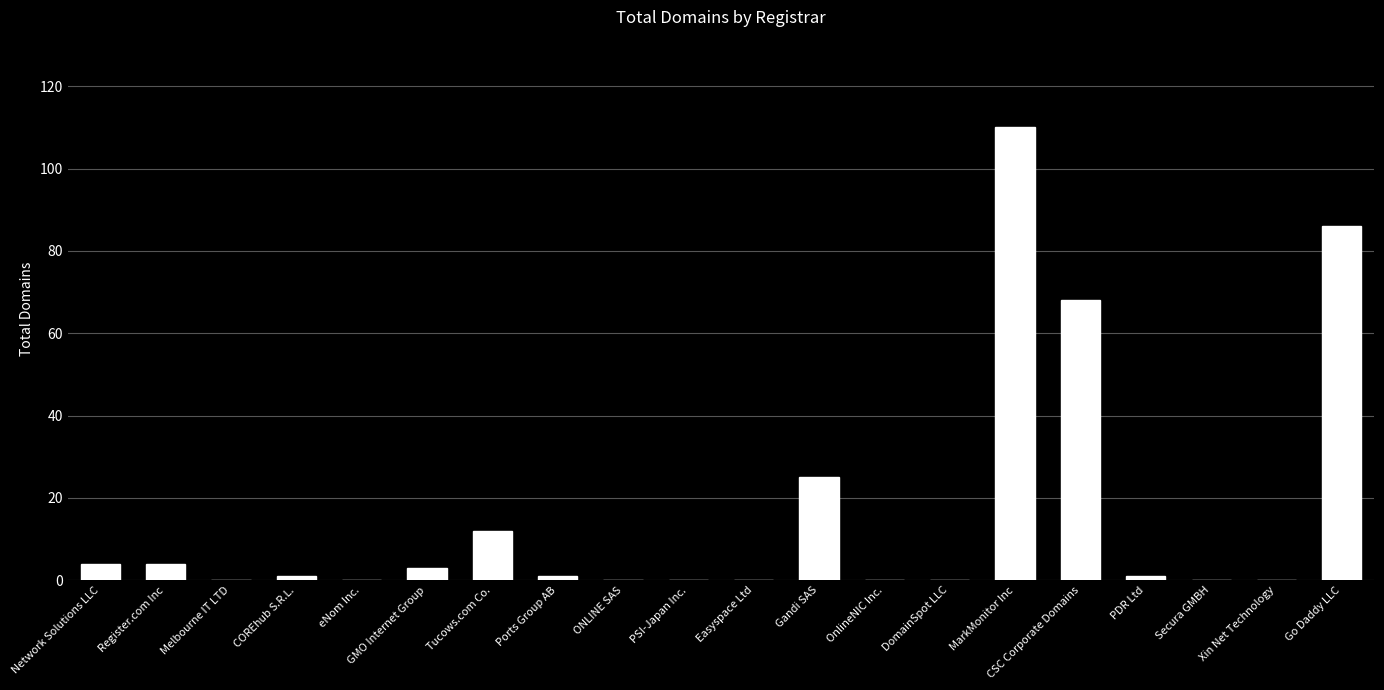

Reading left to right, transcribe all the data shown in this chart.

4	4	0	1	0	3	12	1	0	0	0	25	0	0	110	68	1	0	0	86